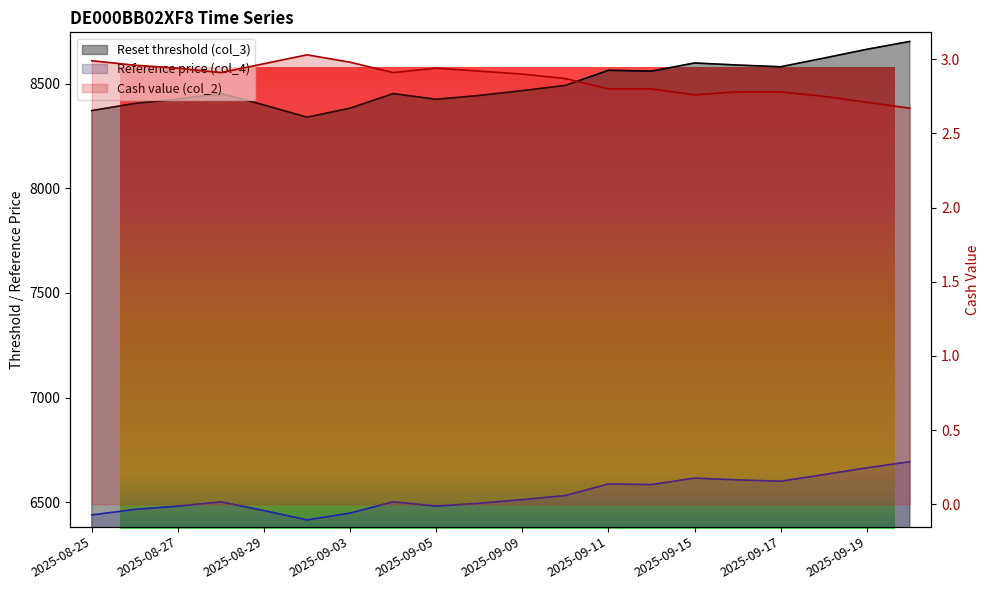

At 2025-09-03, list the series in order from smallest to largest.

Cash value (col_2), Reference price (col_4), Reset threshold (col_3)